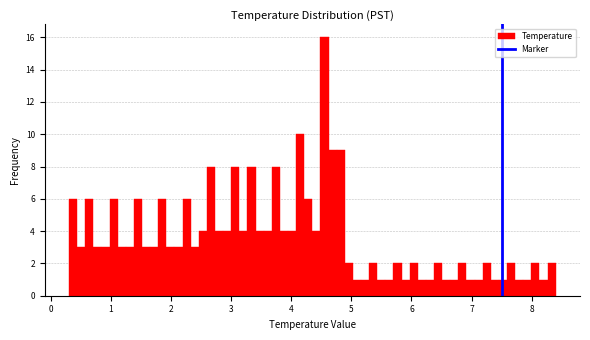

Read against the x-axis, roughly where is the centre of the tallest bar?

4.6